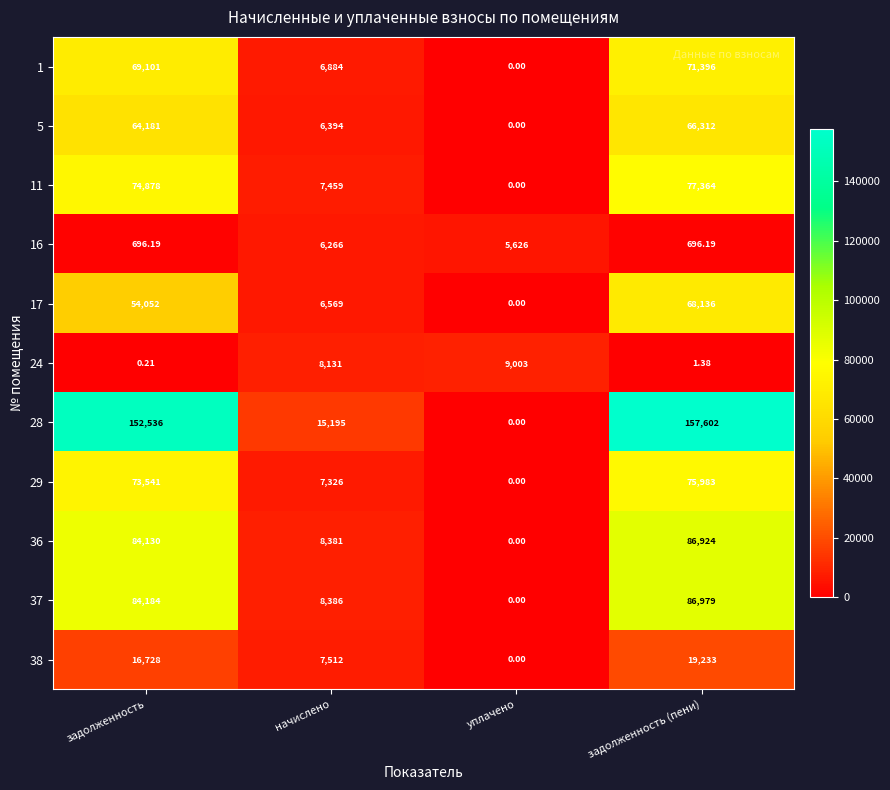

Where is 1 nearest to the value 35698?

начислено